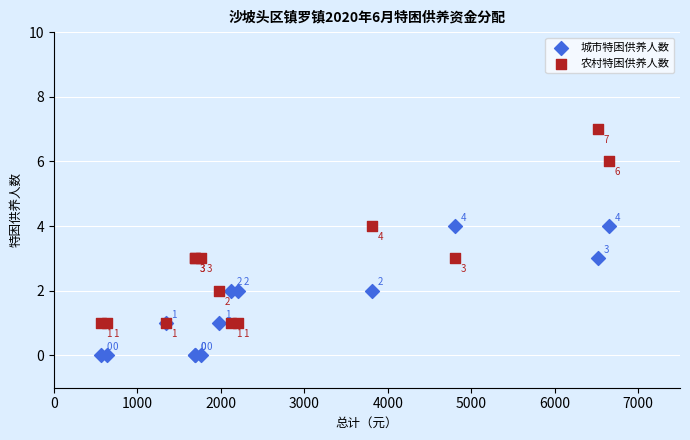

Which series reaches the maximum Y coordinate?

农村特困供养人数